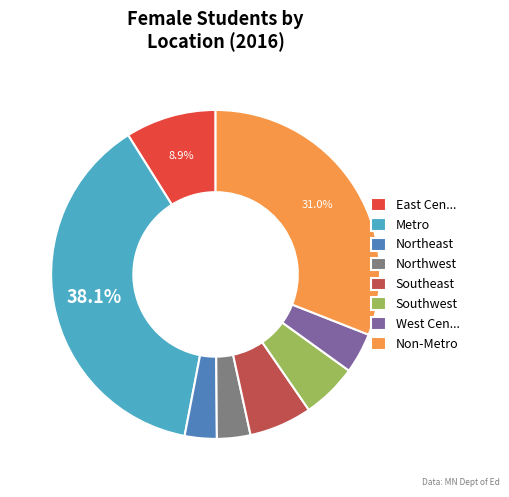

Count the number of slices in the pie.

8